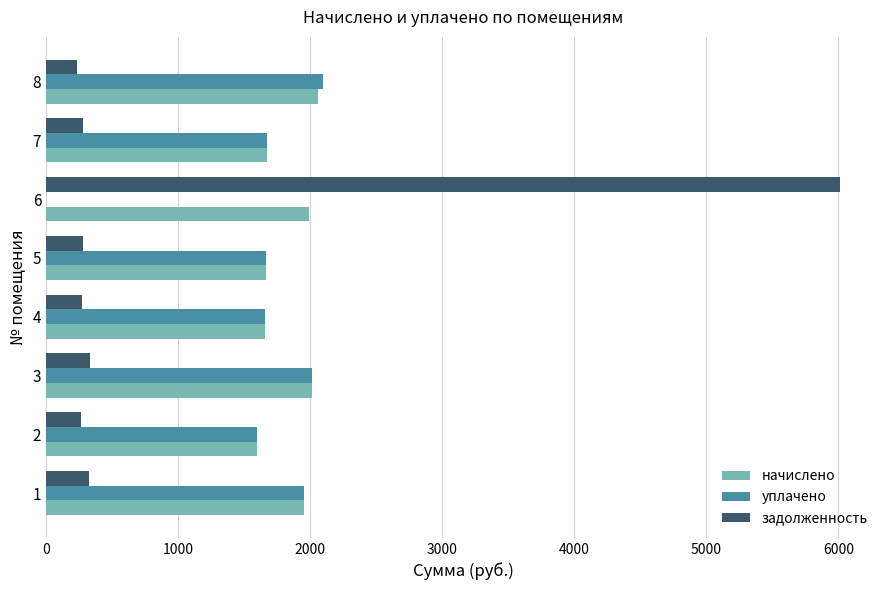

What is the sum of all начислено values?

14601.6